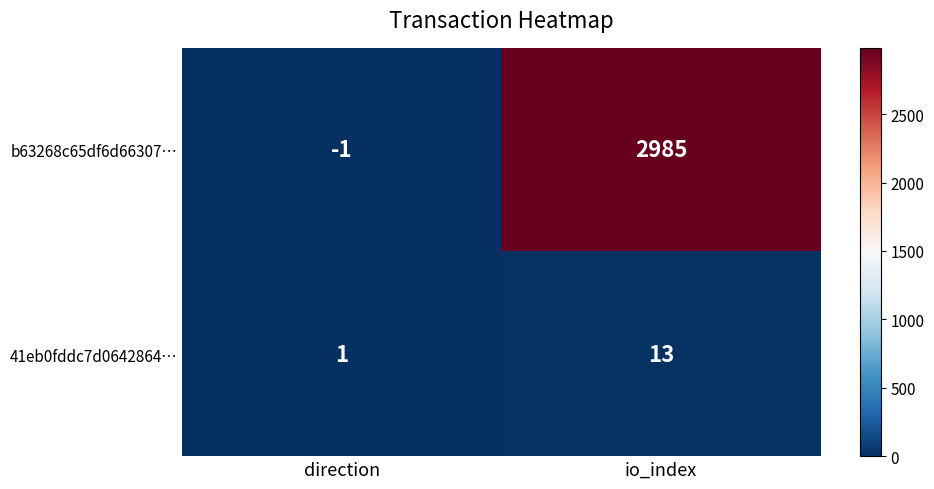

What value does the 41eb0fddc7d0642864… series have at io_index?

13